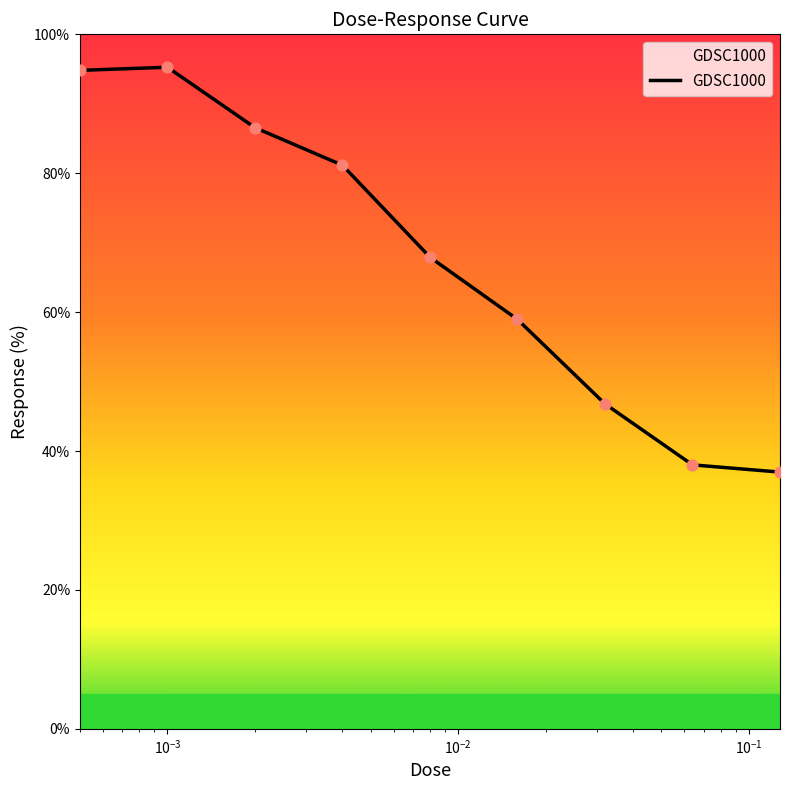

What is the greatest value displayed?

95.3